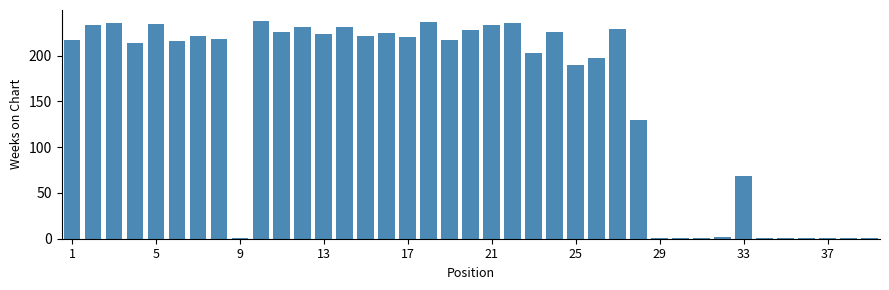

Does the chart contain stacked bars?

No